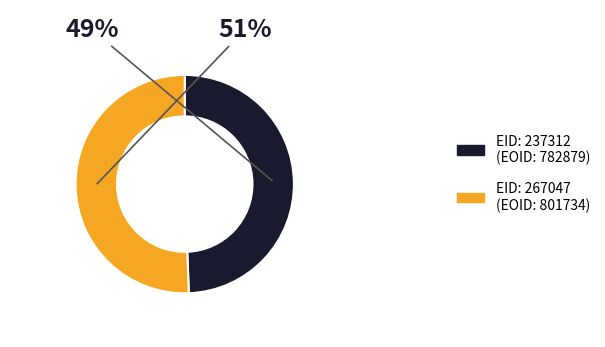

Does any single category account for the majority?

Yes